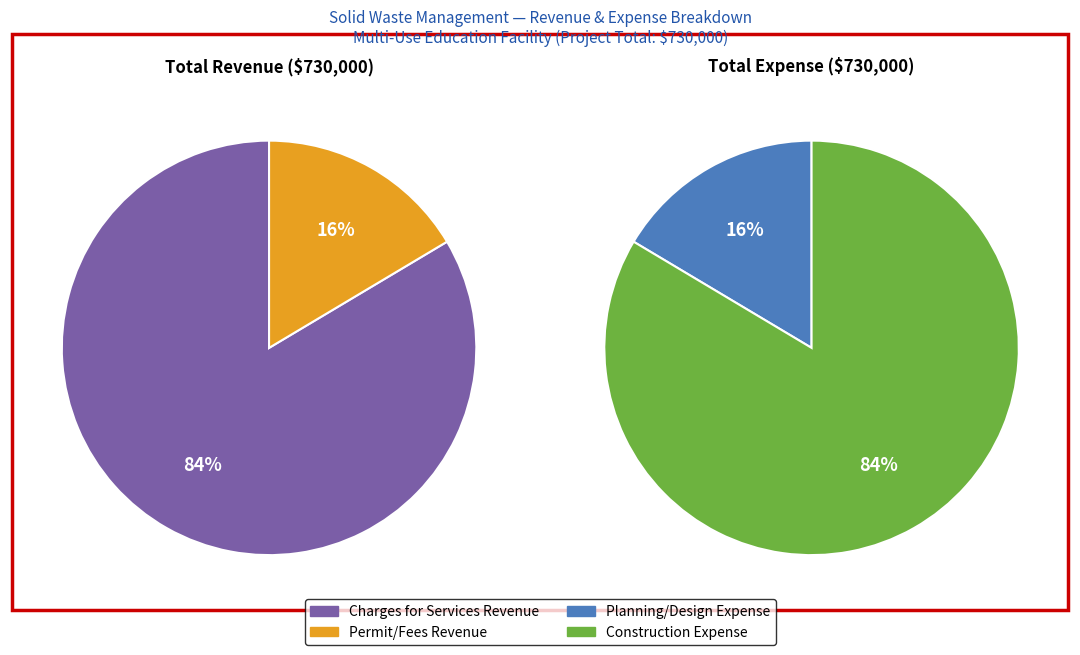

Is it true that Charges for Services Revenue is 89% of the pie?

False